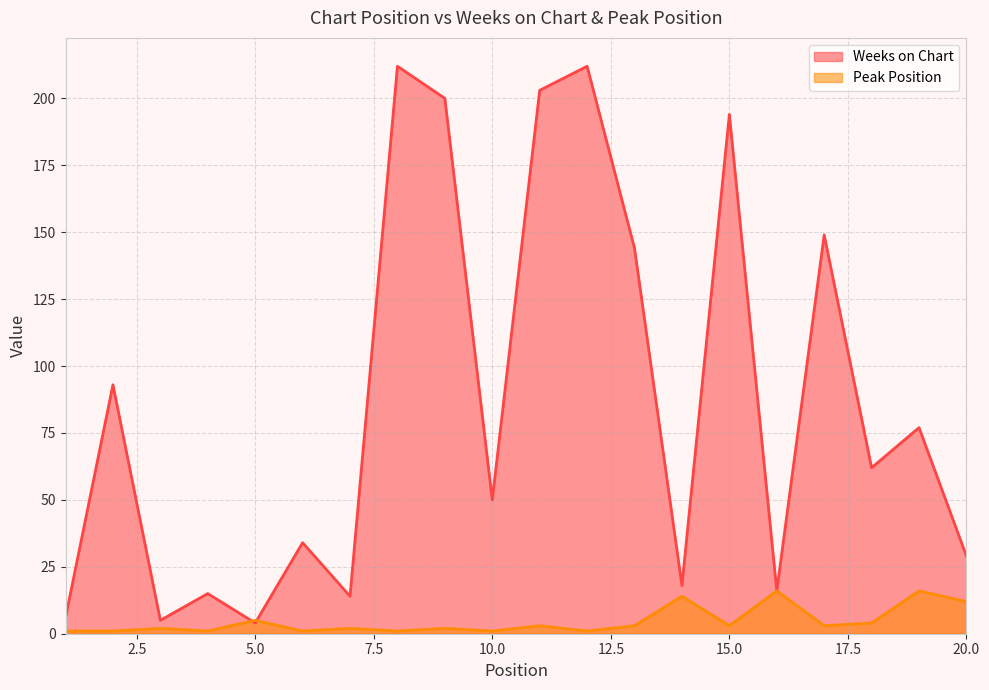

Reading left to right, extract all data points from this chart.

Weeks on Chart: 1=6	2=93	3=5	4=15	5=4	6=34	7=14	8=212	9=200	10=50	11=203	12=212	13=144	14=18	15=194	16=16	17=149	18=62	19=77	20=29
Peak Position: 1=1	2=1	3=2	4=1	5=5	6=1	7=2	8=1	9=2	10=1	11=3	12=1	13=3	14=14	15=3	16=16	17=3	18=4	19=16	20=12